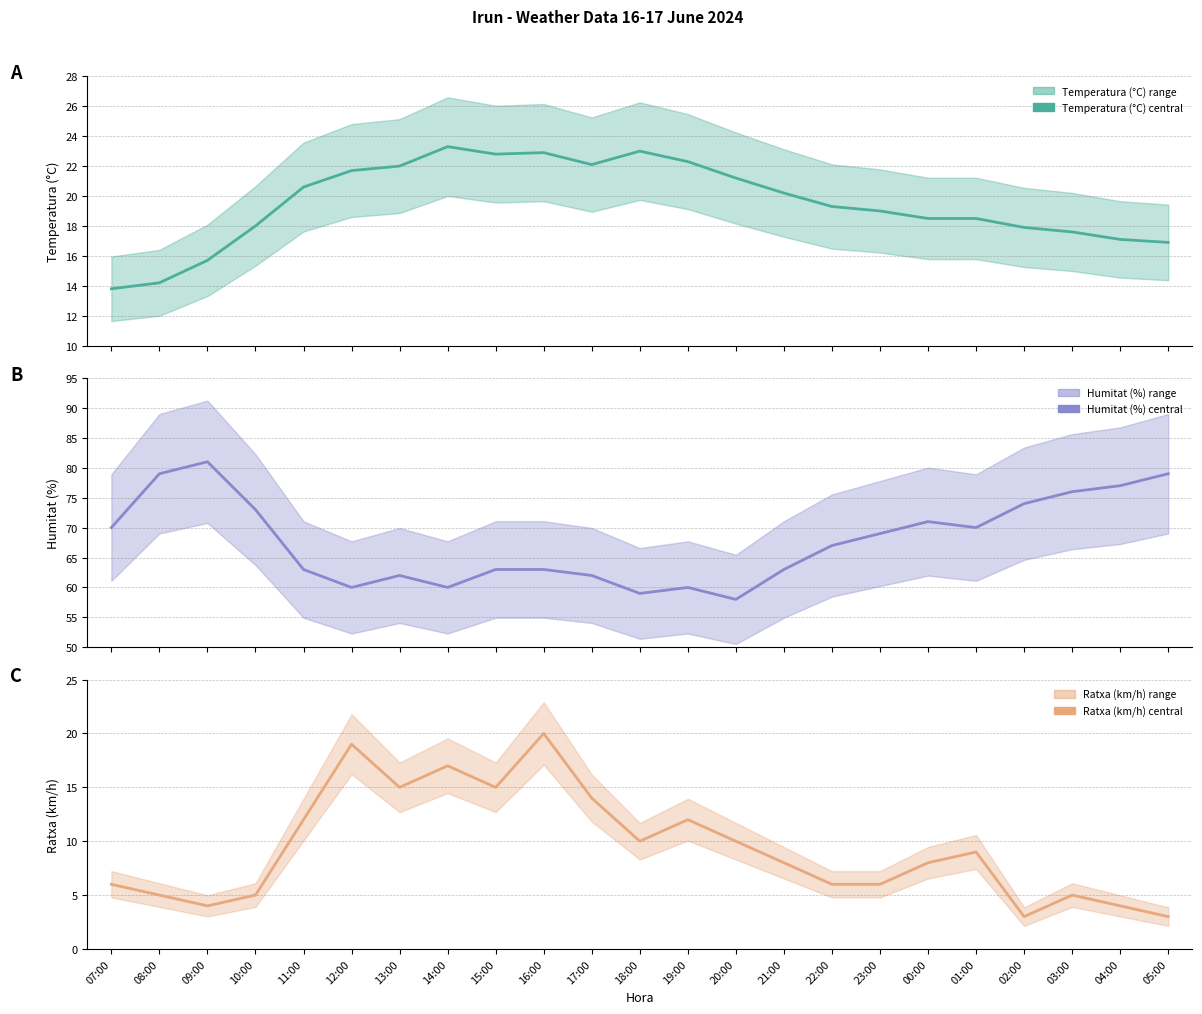

At which category does the chart reach its peak across all series?

09:00